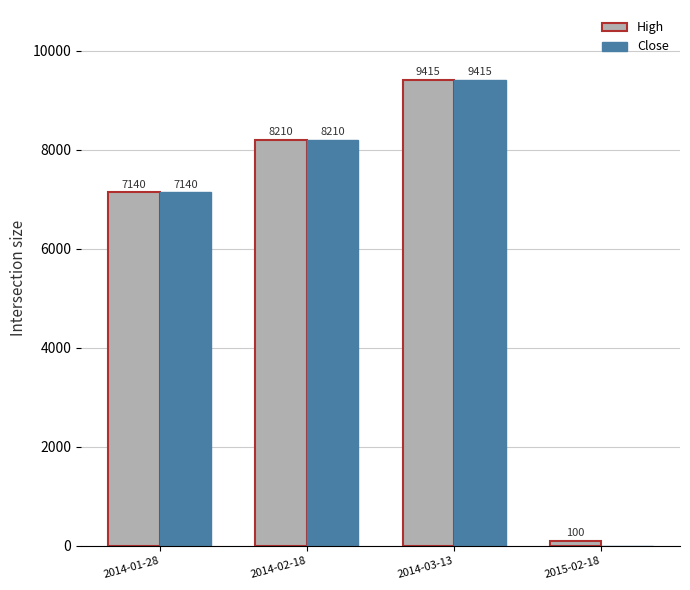

Reading right to left, list all the values displayed in this chart.

High: 2015-02-18=100	2014-03-13=9415	2014-02-18=8210	2014-01-28=7140
Close: 2015-02-18=0	2014-03-13=9415	2014-02-18=8210	2014-01-28=7140